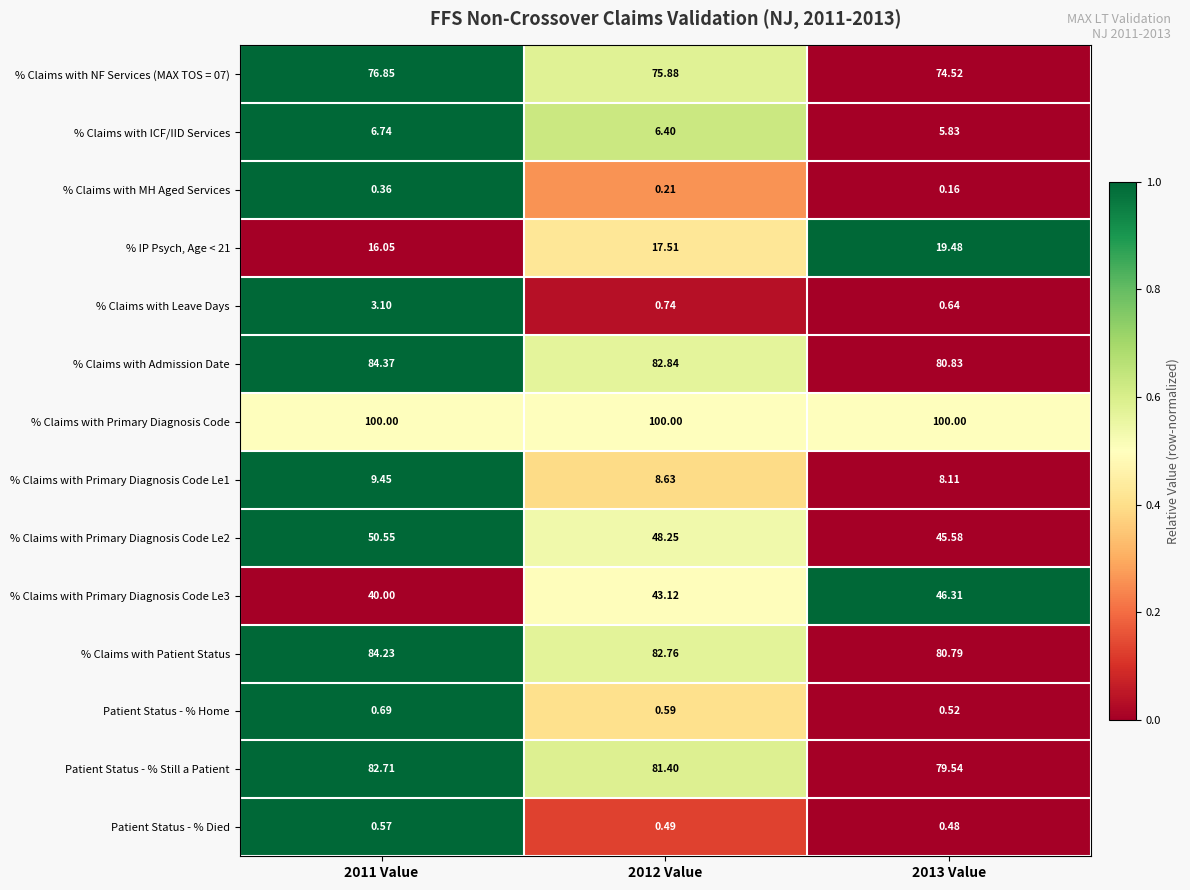

Is the value of Patient Status - % Still a Patient at 2011 Value greater than the value of % Claims with Primary Diagnosis Code Le3 at 2012 Value?

Yes